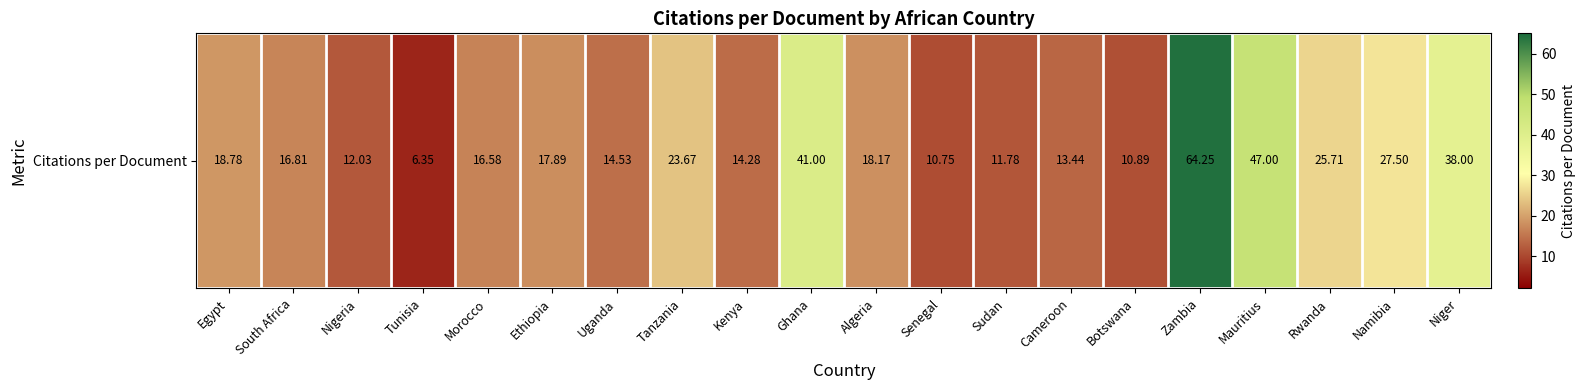

The chart shows a value of 3.5 at Tunisia. True or false?

False